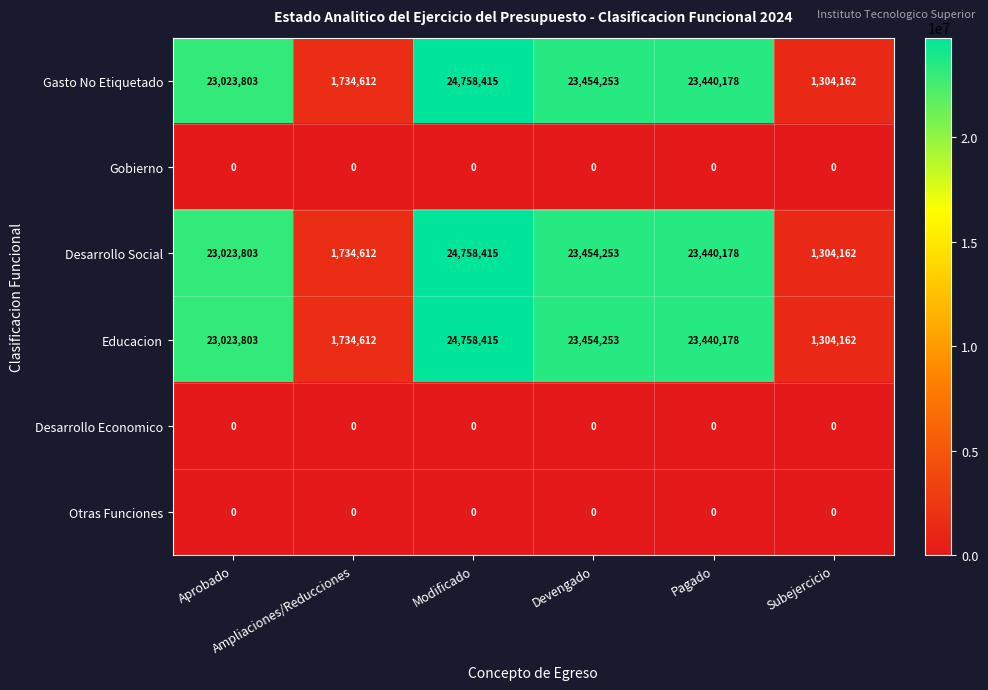

At how many categories does at least one series exceed 11071132?

4